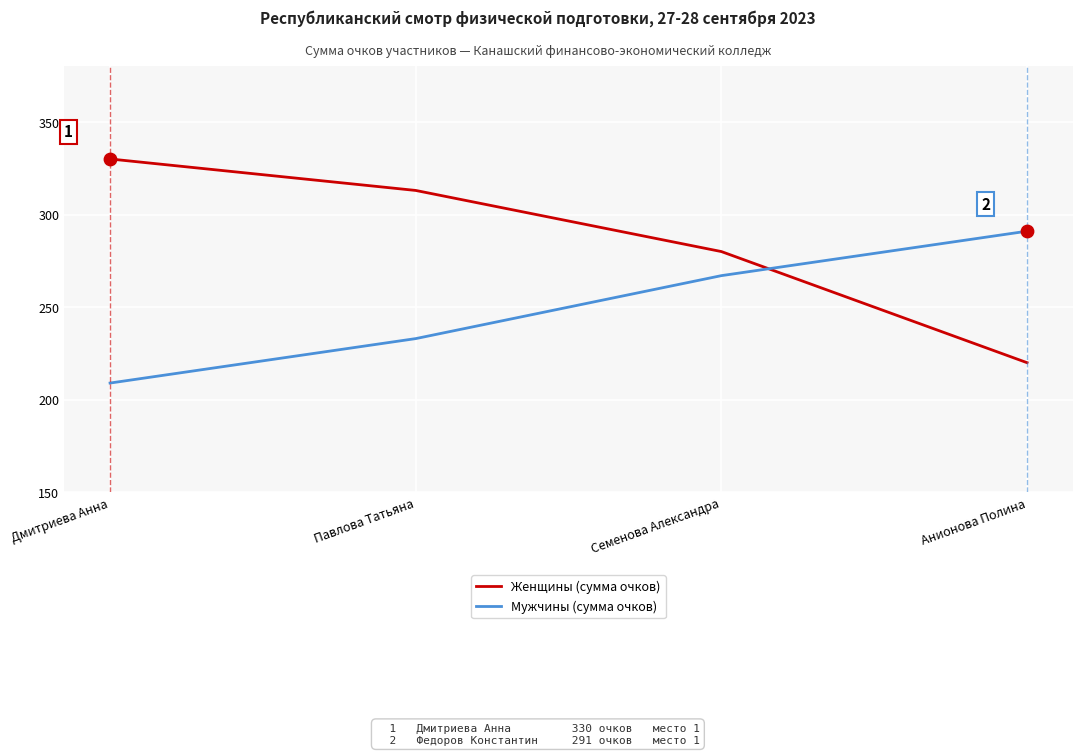

At how many categories does at least one series exceed 321?

1